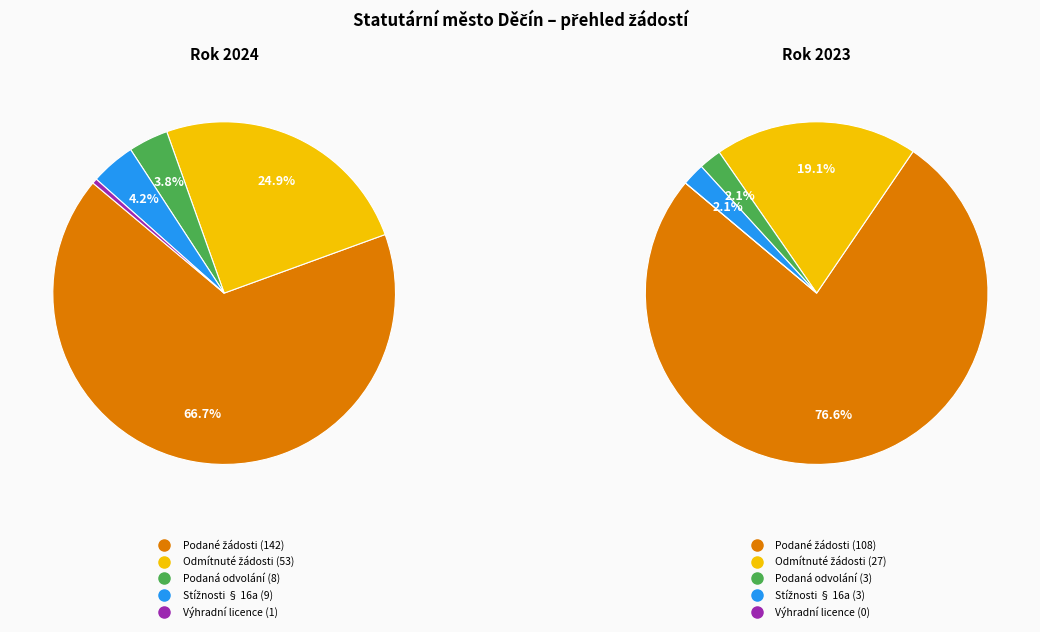

How many slices are in this pie chart?

5